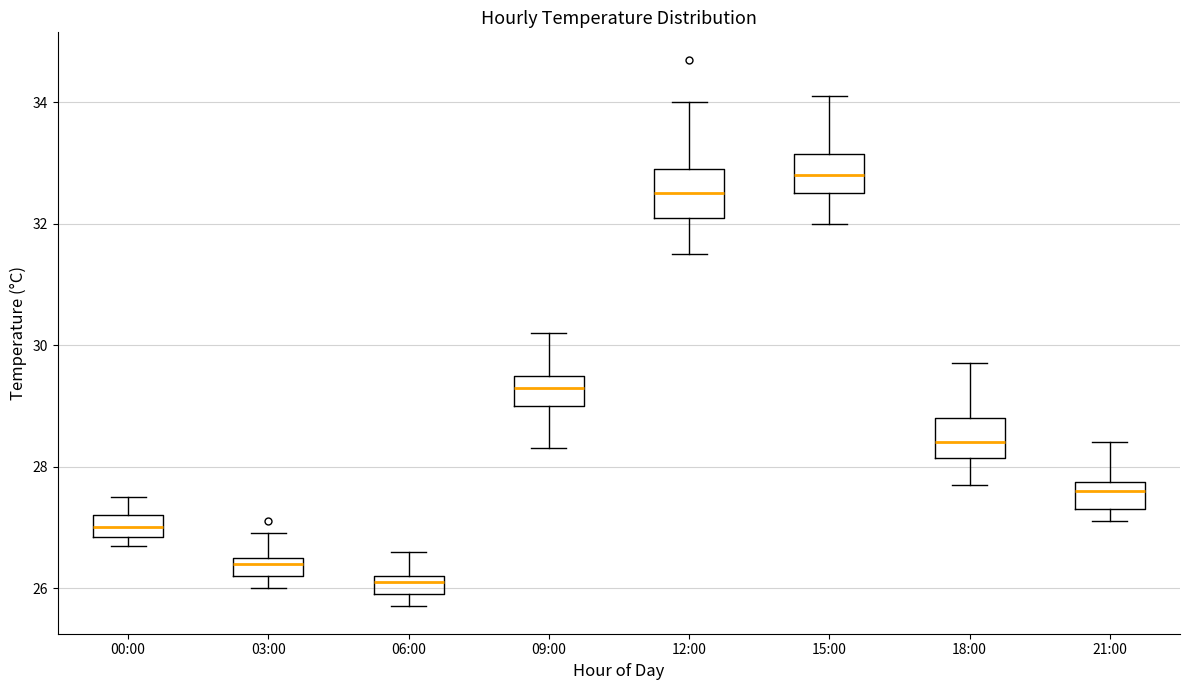

Which box's median line is the highest?

15:00